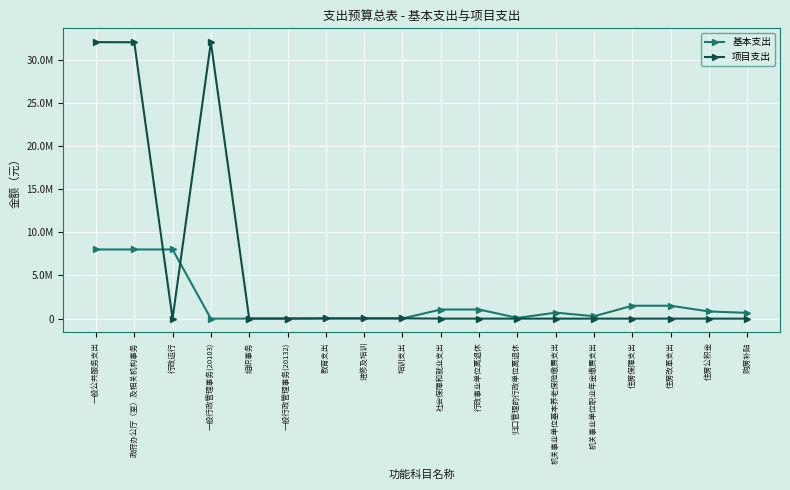

What is the label of the 7th point from the left?

教育支出